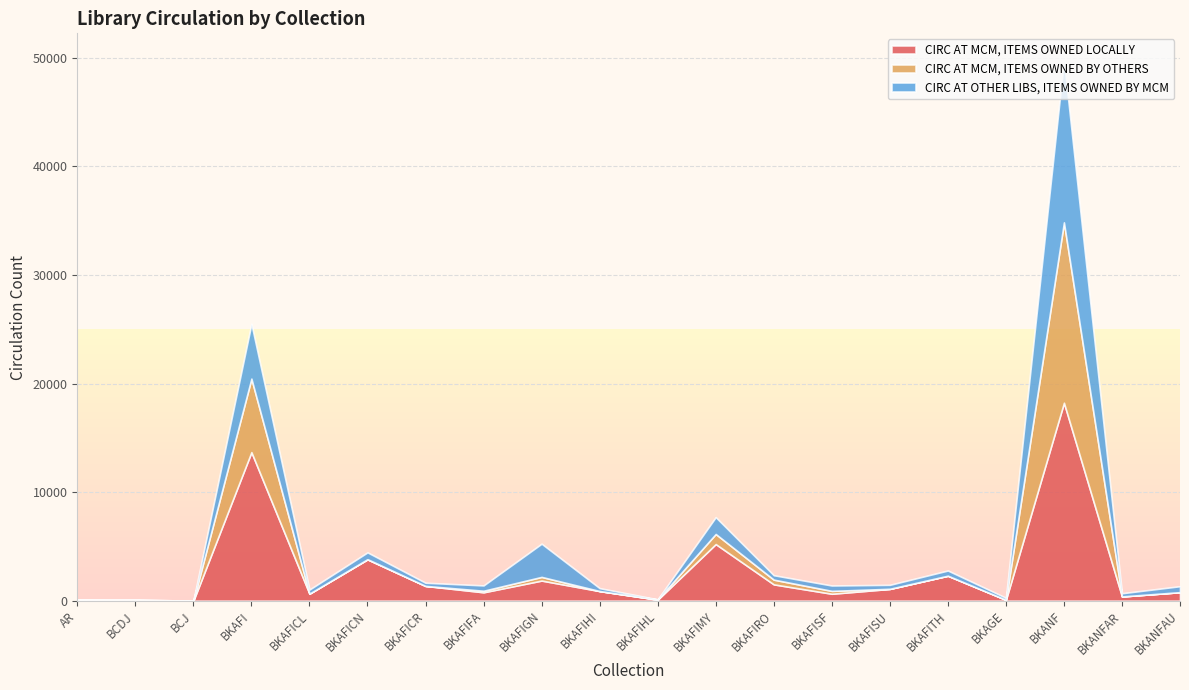

How many data points in CIRC AT OTHER LIBS, ITEMS OWNED BY MCM are less than 407?

10